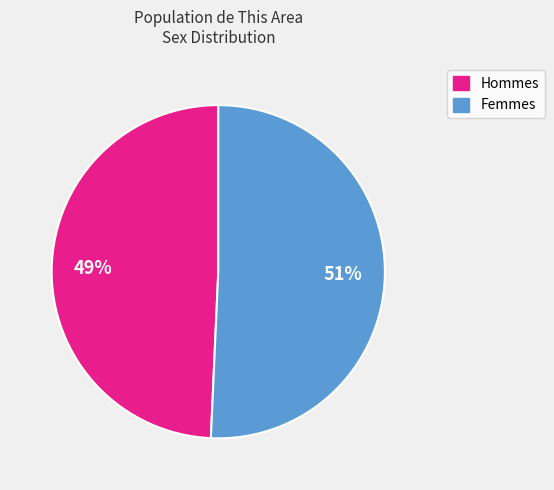

To the nearest percent, what is the average slice percentage?

50%